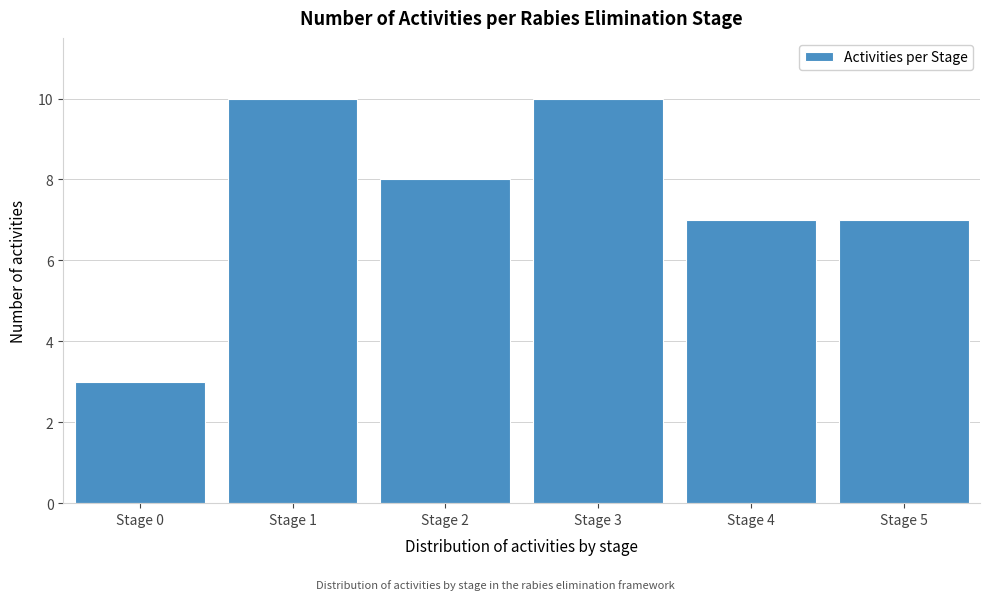

Reading right to left, list all the values displayed in this chart.

7	7	10	8	10	3